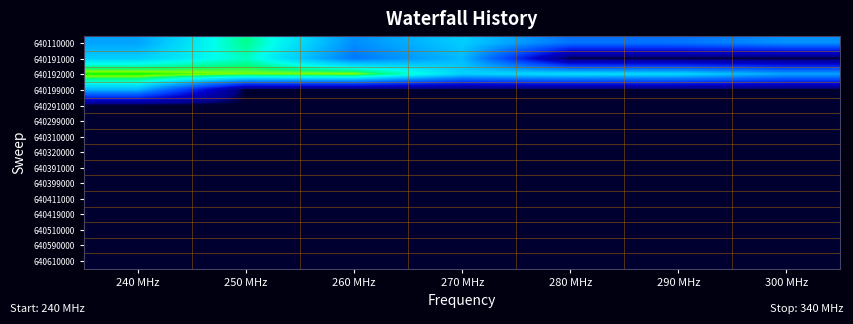

Reading left to right, list all the values displayed in this chart.

640110000: 240 MHz=6.8	250 MHz=10.2	260 MHz=6.3	270 MHz=7.8	280 MHz=5.6	290 MHz=5.6	300 MHz=6.4
640191000: 240 MHz=7.8	250 MHz=9.7	260 MHz=5.7	270 MHz=7.3	280 MHz=0.0	290 MHz=0.0	300 MHz=0.0
640192000: 240 MHz=11.8	250 MHz=11.2	260 MHz=11.4	270 MHz=8.0	280 MHz=8.4	290 MHz=8.2	300 MHz=6.8
640199000: 240 MHz=7.2	250 MHz=0.0	260 MHz=0.0	270 MHz=0.0	280 MHz=0.0	290 MHz=0.0	300 MHz=0.0
640291000: 240 MHz=0.0	250 MHz=0.0	260 MHz=0.0	270 MHz=0.0	280 MHz=0.0	290 MHz=0.0	300 MHz=0.0
640299000: 240 MHz=0.0	250 MHz=0.0	260 MHz=0.0	270 MHz=0.0	280 MHz=0.0	290 MHz=0.0	300 MHz=0.0
640310000: 240 MHz=0.0	250 MHz=0.0	260 MHz=0.0	270 MHz=0.0	280 MHz=0.0	290 MHz=0.0	300 MHz=0.0
640320000: 240 MHz=0.0	250 MHz=0.0	260 MHz=0.0	270 MHz=0.0	280 MHz=0.0	290 MHz=0.0	300 MHz=0.0
640391000: 240 MHz=0.0	250 MHz=0.0	260 MHz=0.0	270 MHz=0.0	280 MHz=0.0	290 MHz=0.0	300 MHz=0.0
640399000: 240 MHz=0.0	250 MHz=0.0	260 MHz=0.0	270 MHz=0.0	280 MHz=0.0	290 MHz=0.0	300 MHz=0.0
640411000: 240 MHz=0.0	250 MHz=0.0	260 MHz=0.0	270 MHz=0.0	280 MHz=0.0	290 MHz=0.0	300 MHz=0.0
640419000: 240 MHz=0.0	250 MHz=0.0	260 MHz=0.0	270 MHz=0.0	280 MHz=0.0	290 MHz=0.0	300 MHz=0.0
640510000: 240 MHz=0.0	250 MHz=0.0	260 MHz=0.0	270 MHz=0.0	280 MHz=0.0	290 MHz=0.0	300 MHz=0.0
640590000: 240 MHz=0.0	250 MHz=0.0	260 MHz=0.0	270 MHz=0.0	280 MHz=0.0	290 MHz=0.0	300 MHz=0.0
640610000: 240 MHz=0.0	250 MHz=0.0	260 MHz=0.0	270 MHz=0.0	280 MHz=0.0	290 MHz=0.0	300 MHz=0.0